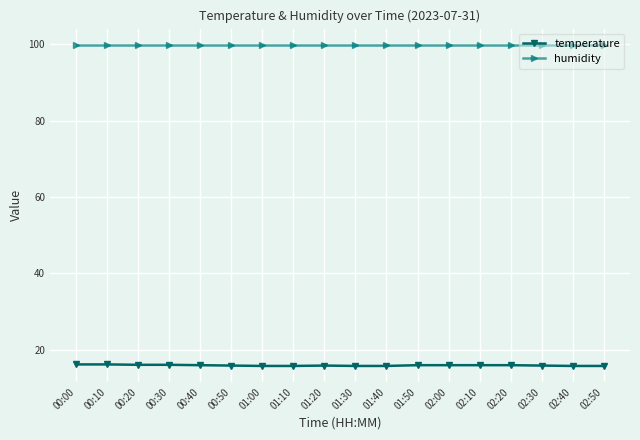

What is the difference between the highest and lowest values at 01:40?

84.1